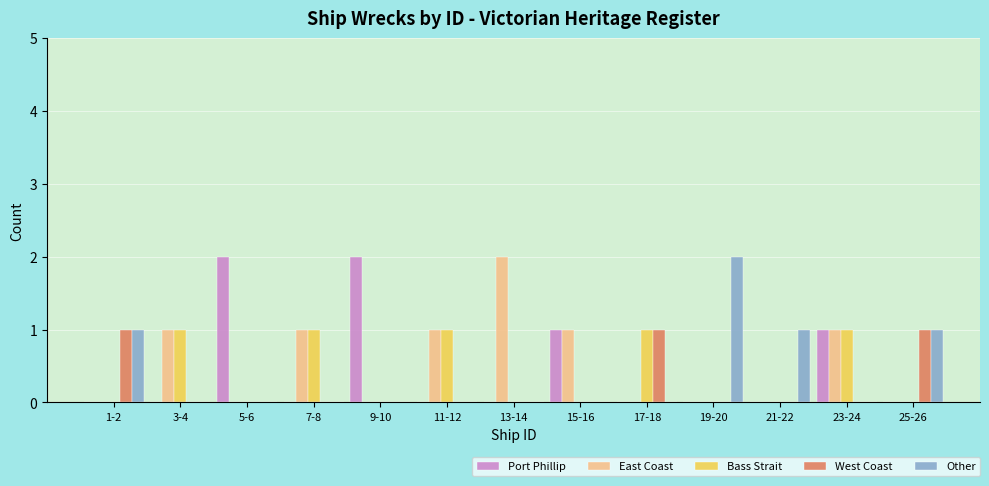

The value of East Coast at 15-16 is 1. True or false?

True